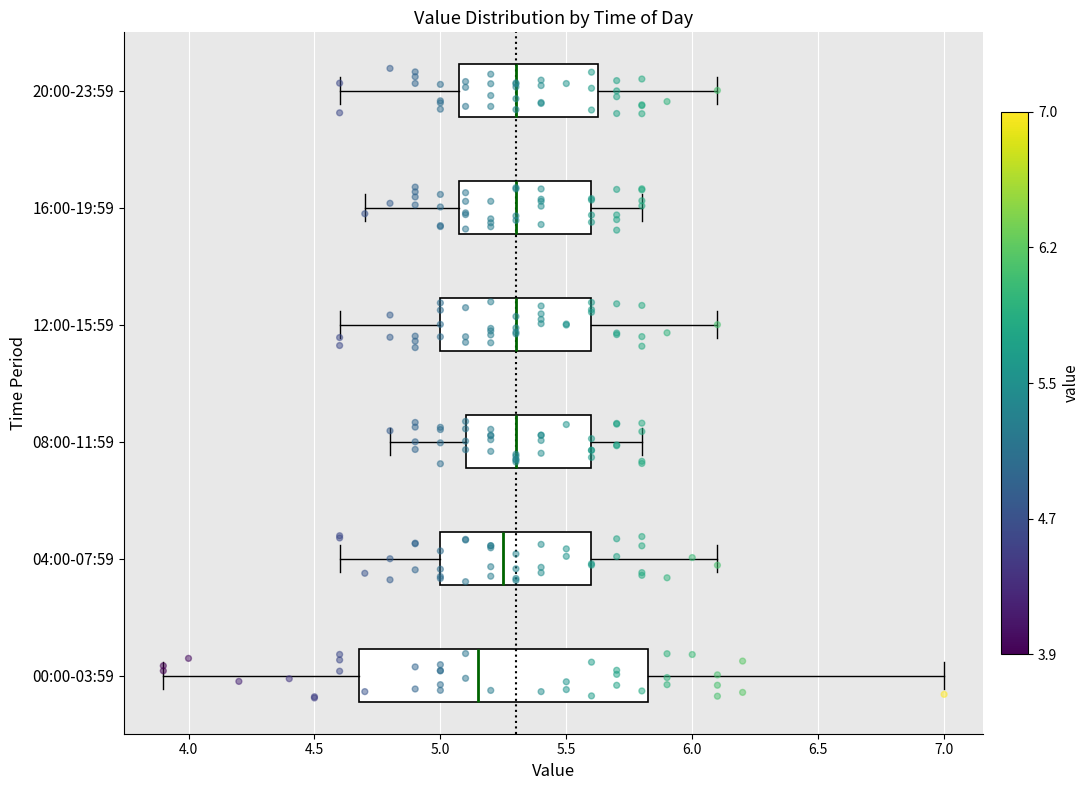

Reading bottom to top, transcribe this box plot: for each box, give where its median line is, the range the box spans, and where its two whiskers end, as read against the x-axis. The values are not printed on the chart, so give them approximately, as read against the axis.

00:00-03:59: median 5.15, box 4.70 to 5.85, whiskers 3.90 to 7.00
04:00-07:59: median 5.25, box 5.00 to 5.60, whiskers 4.60 to 6.10
08:00-11:59: median 5.30, box 5.10 to 5.60, whiskers 4.80 to 5.80
12:00-15:59: median 5.30, box 5.00 to 5.60, whiskers 4.60 to 6.10
16:00-19:59: median 5.30, box 5.10 to 5.60, whiskers 4.70 to 5.80
20:00-23:59: median 5.30, box 5.10 to 5.65, whiskers 4.60 to 6.10